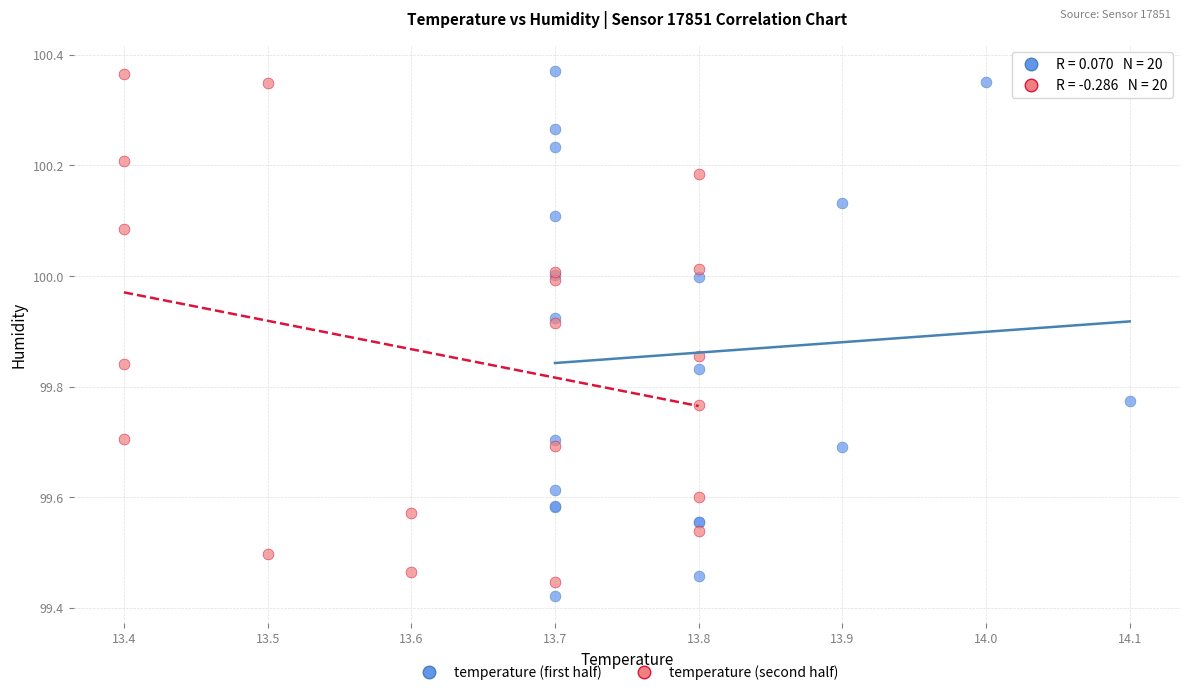

Which series reaches the minimum Y coordinate?

temperature (first half)